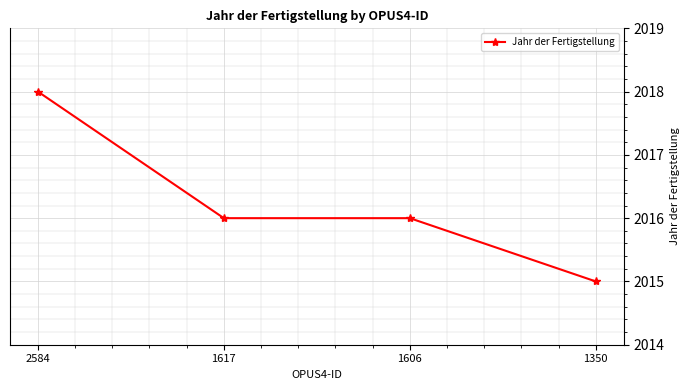

At which category does the chart reach its minimum across all series?

1350